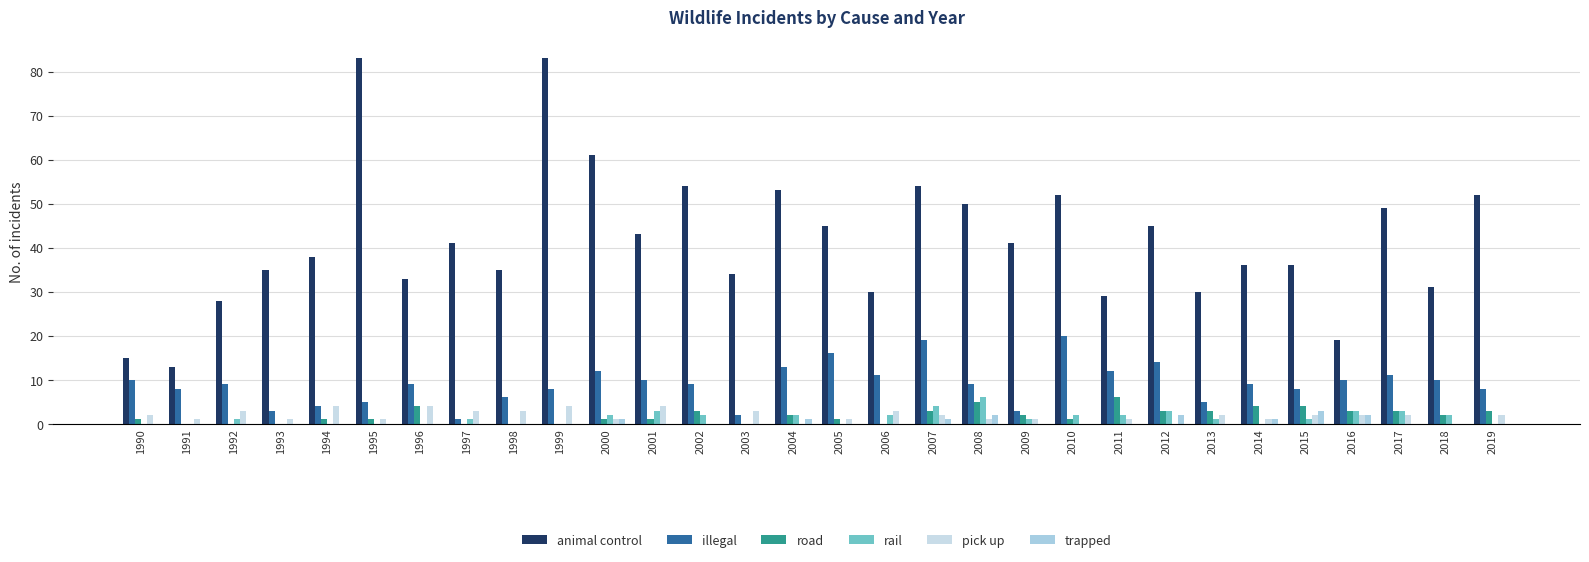

At 2002, list the series in order from smallest to largest.

pick up, trapped, rail, road, illegal, animal control